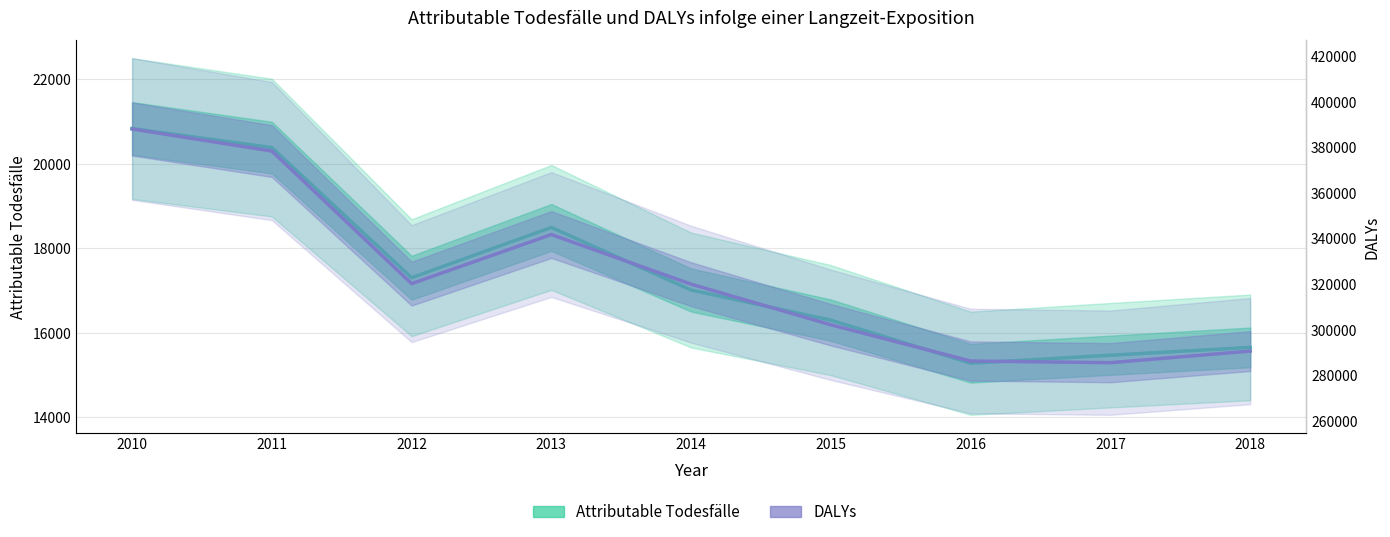

Where is the first local maximum for DALYs?

2013